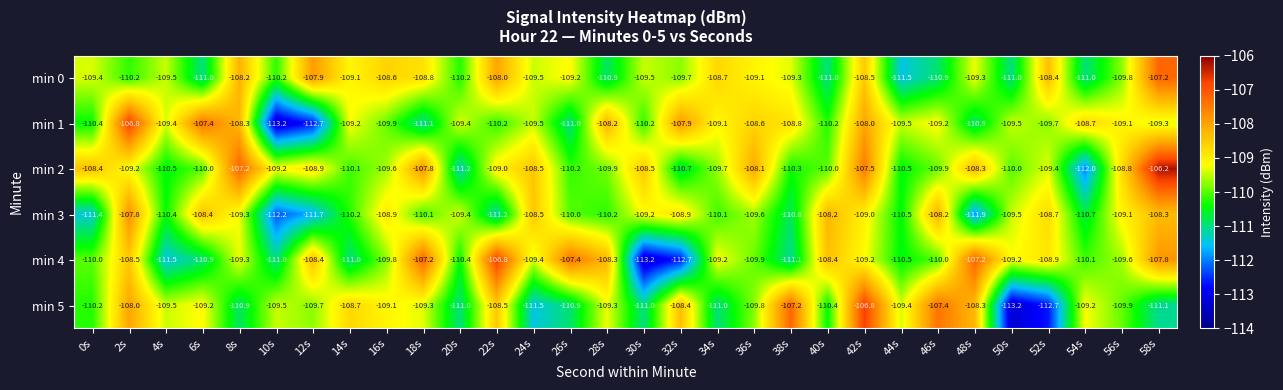

What is the total value across all series at 46s?

-655.6